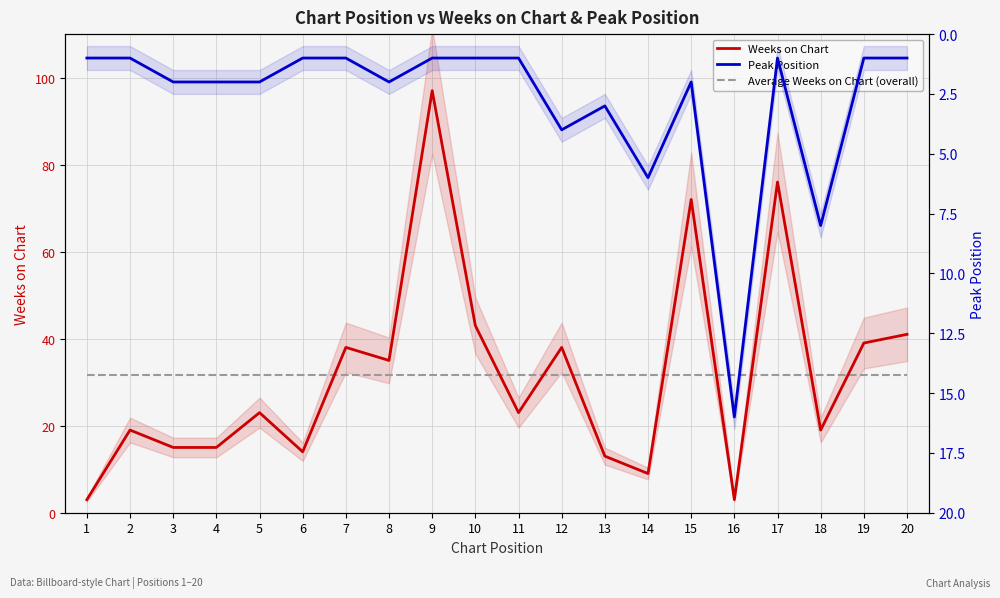

Reading left to right, extract all data points from this chart.

Weeks on Chart: 1=3.0	2=19.0	3=15.0	4=15.0	5=23.0	6=14.0	7=38.0	8=35.0	9=97.0	10=43.0	11=23.0	12=38.0	13=13.0	14=9.0	15=72.0	16=3.0	17=76.0	18=19.0	19=39.0	20=41.0
Average Weeks on Chart (overall): 1=31.8	2=31.8	3=31.8	4=31.8	5=31.8	6=31.8	7=31.8	8=31.8	9=31.8	10=31.8	11=31.8	12=31.8	13=31.8	14=31.8	15=31.8	16=31.8	17=31.8	18=31.8	19=31.8	20=31.8
Peak Position: 1=1.0	2=1.0	3=2.0	4=2.0	5=2.0	6=1.0	7=1.0	8=2.0	9=1.0	10=1.0	11=1.0	12=4.0	13=3.0	14=6.0	15=2.0	16=16.0	17=1.0	18=8.0	19=1.0	20=1.0